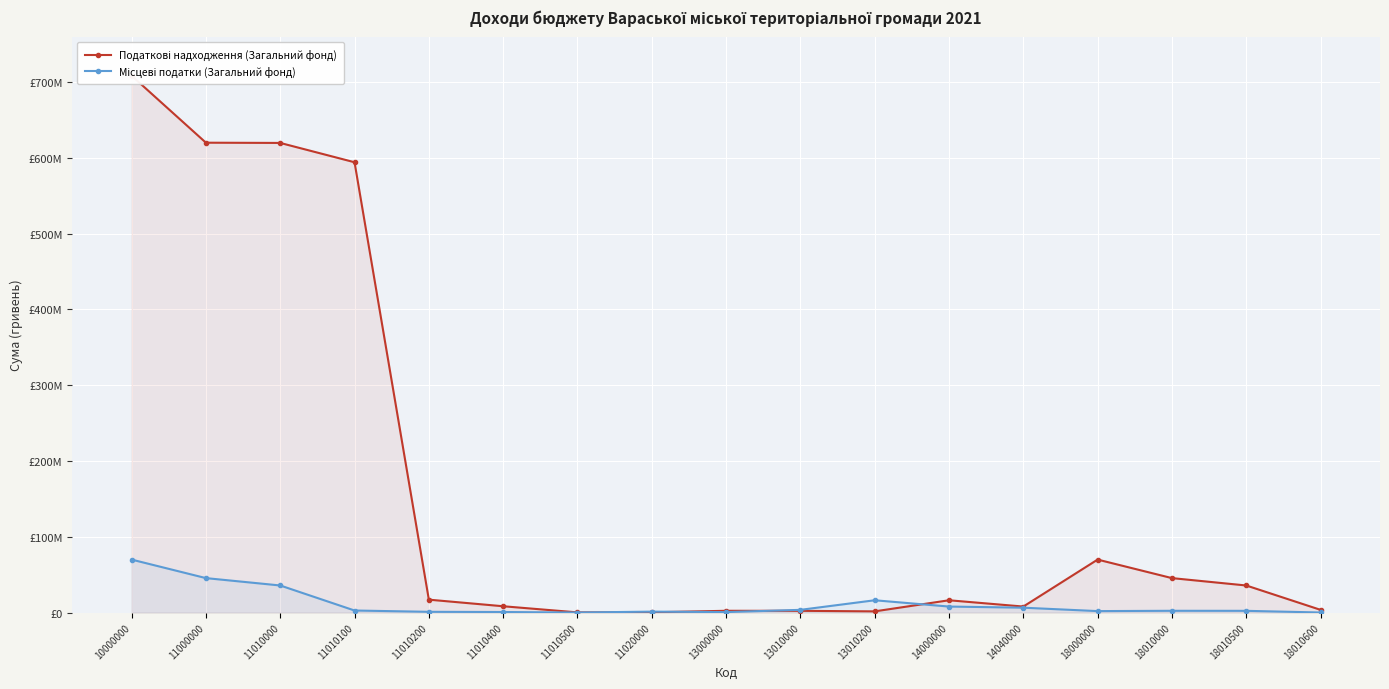

At which category is the sum across all series the highest?

10000000